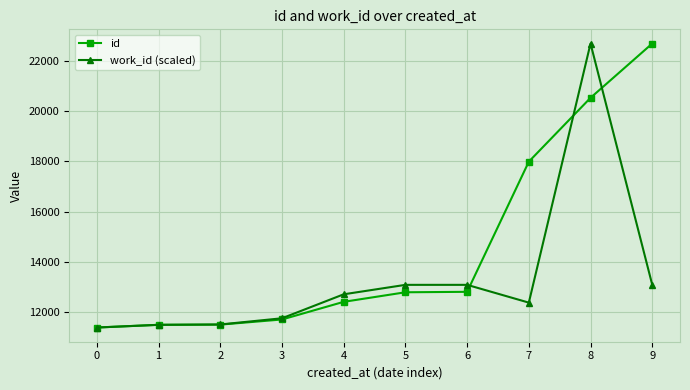

Does the chart display data point markers on the line(s)?

Yes